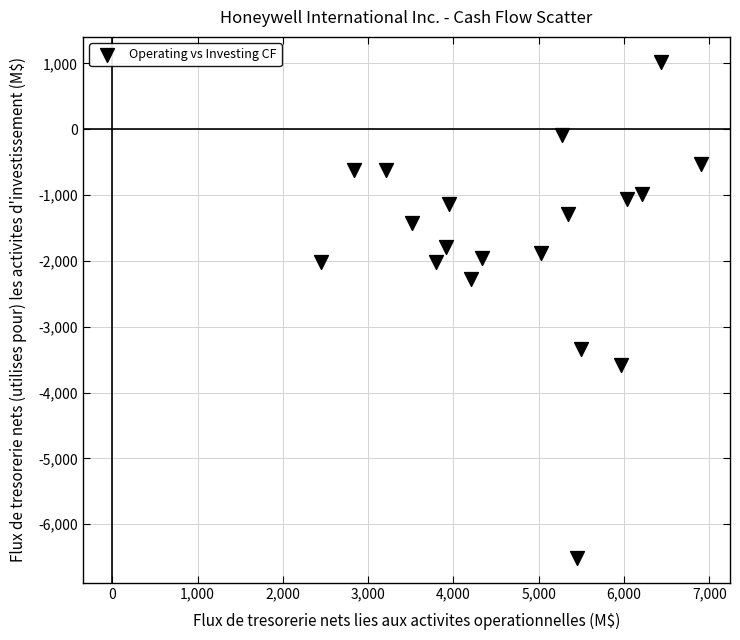

What is the range of X values (max minus min)?

4455